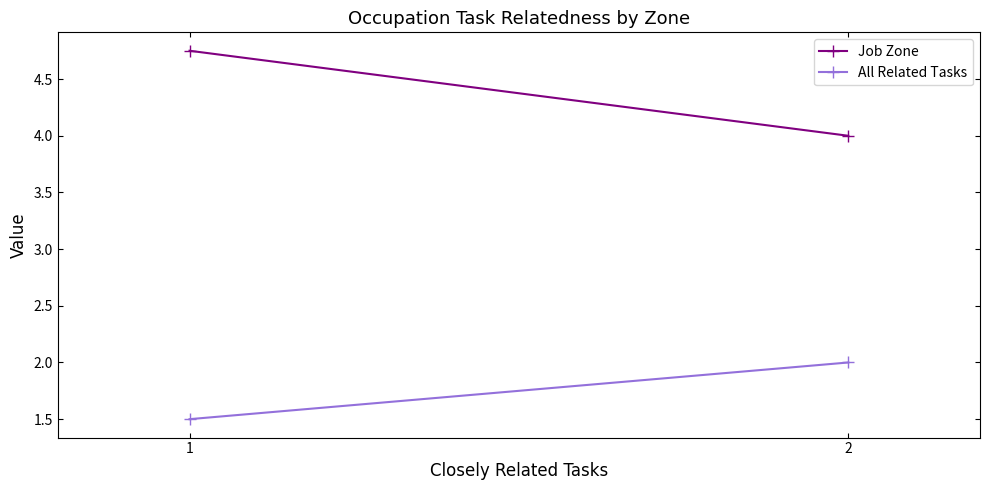

What is the total value across all series at 1?

6.2